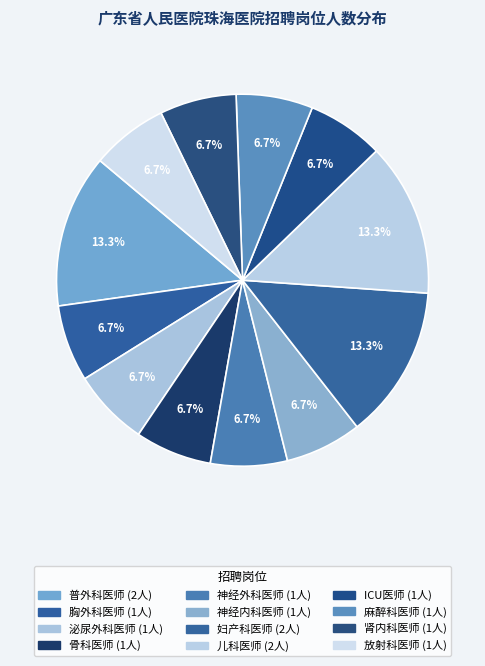

What percentage is NOT represented by ICU医师?

93.3%